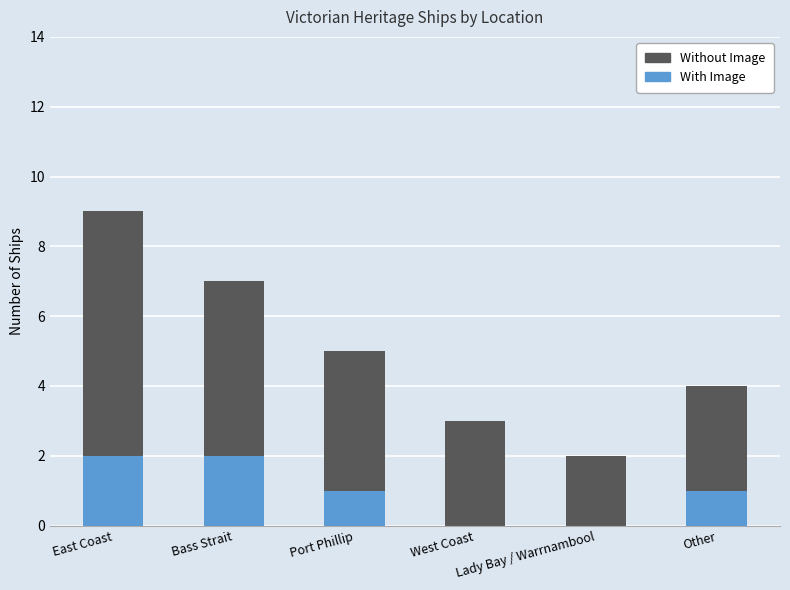

What is the sum of all With Image values?

6